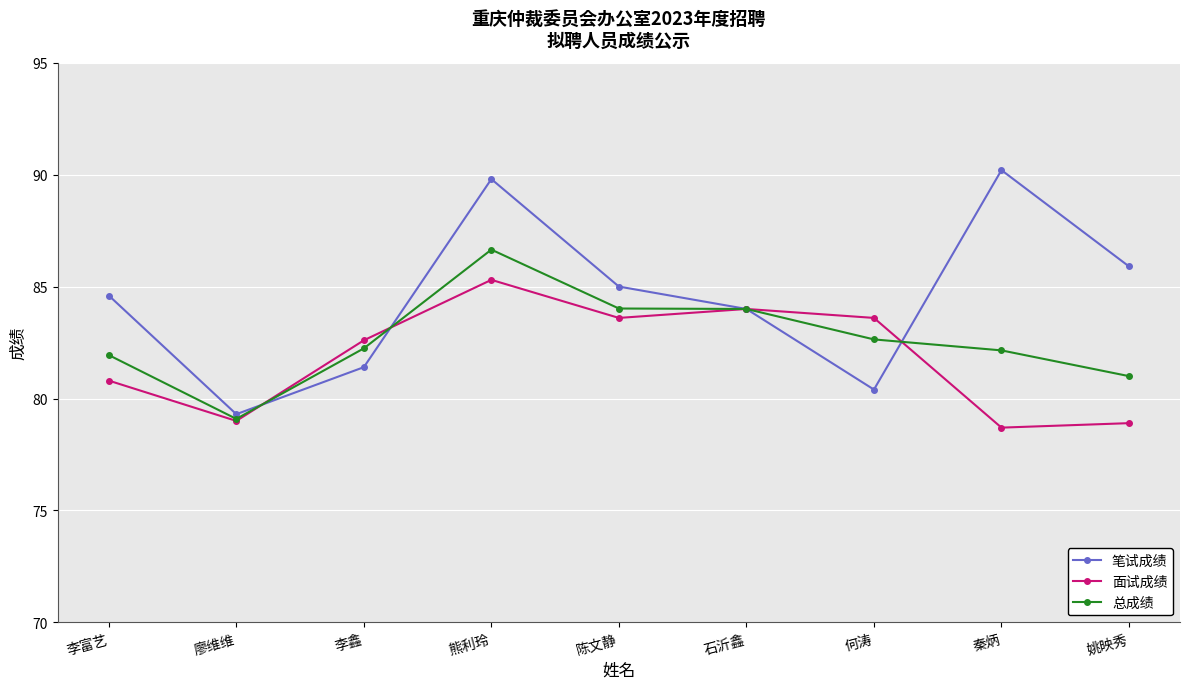

True or false: 笔试成绩 has more than 1 points higher than both neighbors.

True